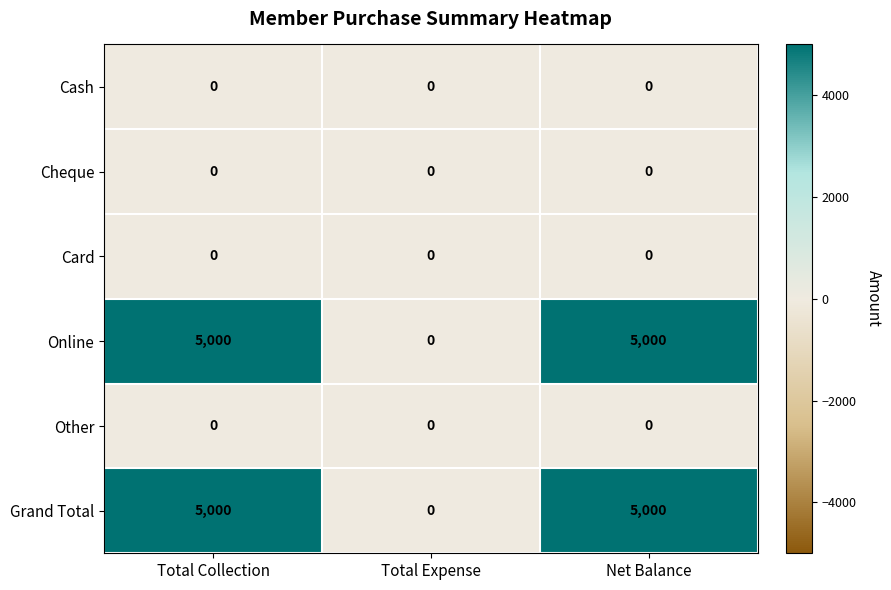

Reading left to right, list all the values displayed in this chart.

Cash: Total Collection=0	Total Expense=0	Net Balance=0
Cheque: Total Collection=0	Total Expense=0	Net Balance=0
Card: Total Collection=0	Total Expense=0	Net Balance=0
Online: Total Collection=5000	Total Expense=0	Net Balance=5000
Other: Total Collection=0	Total Expense=0	Net Balance=0
Grand Total: Total Collection=5000	Total Expense=0	Net Balance=5000